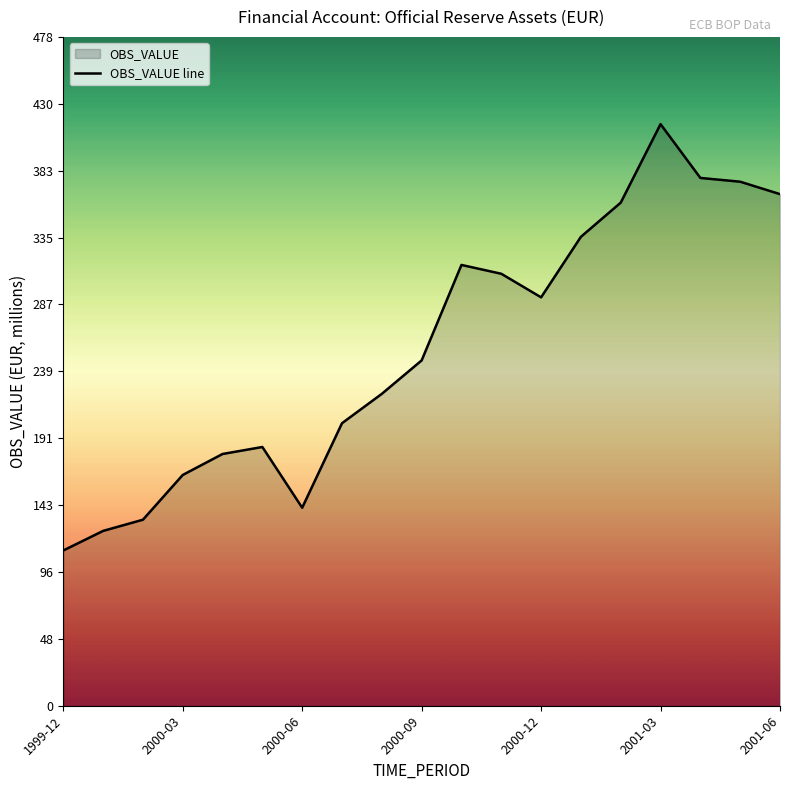

What is the difference between the maximum and minimum values?

304.8